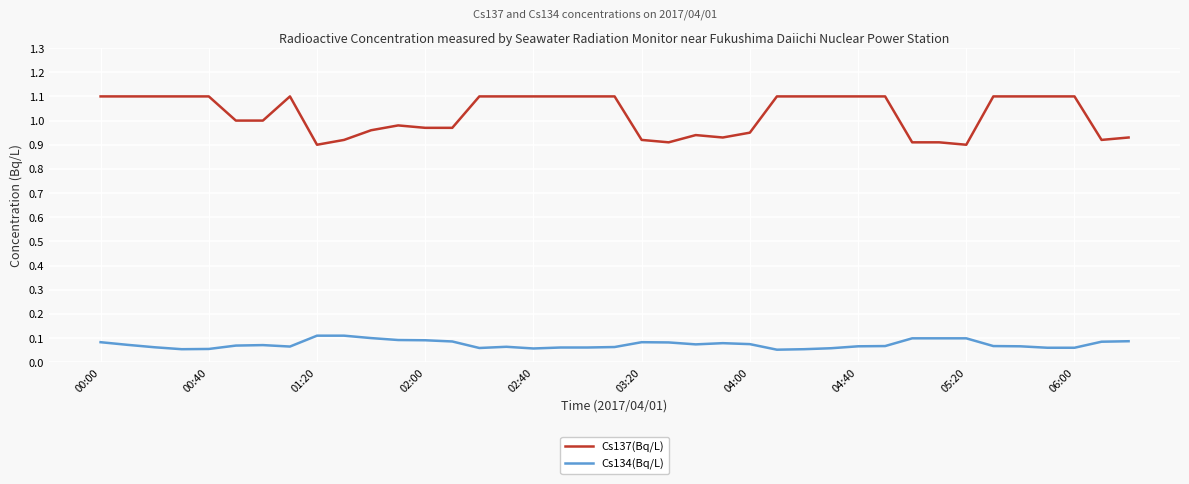

List the series in order of their peak value, highest first.

Cs137(Bq/L), Cs134(Bq/L)